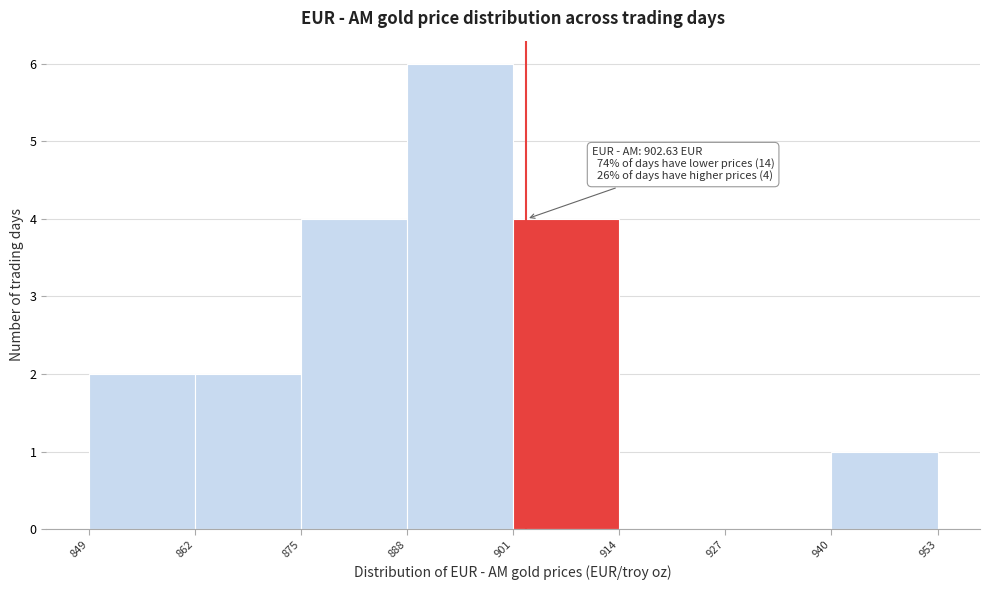

Over which range of the x-axis is the bar tallest?

888 to 901